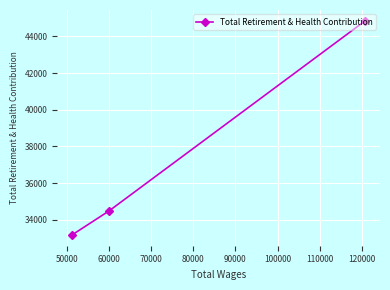

What is the greatest value displayed?

44857